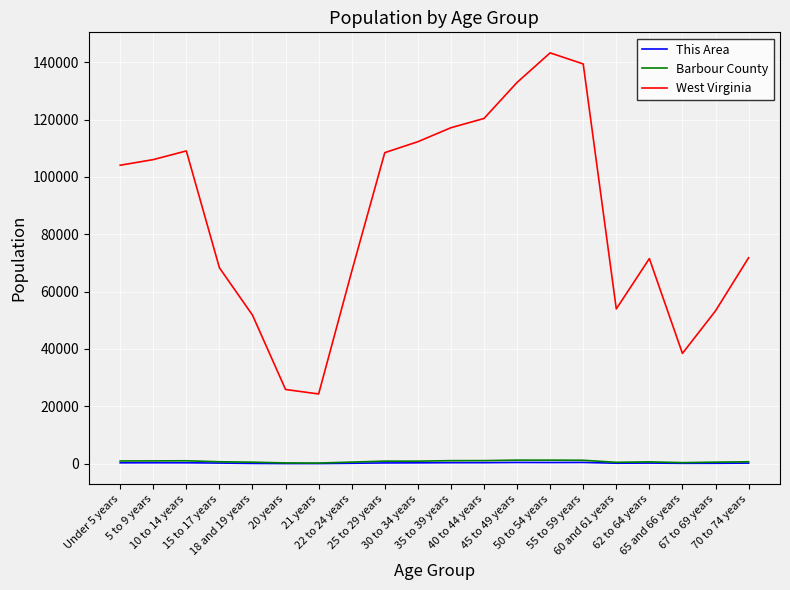

True or false: Barbour County and This Area intersect in this chart.

False